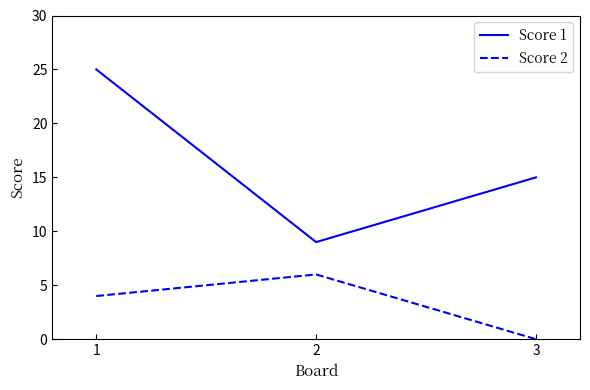

What is the approximate value of Score 1 at 3, to the nearest 10?

20